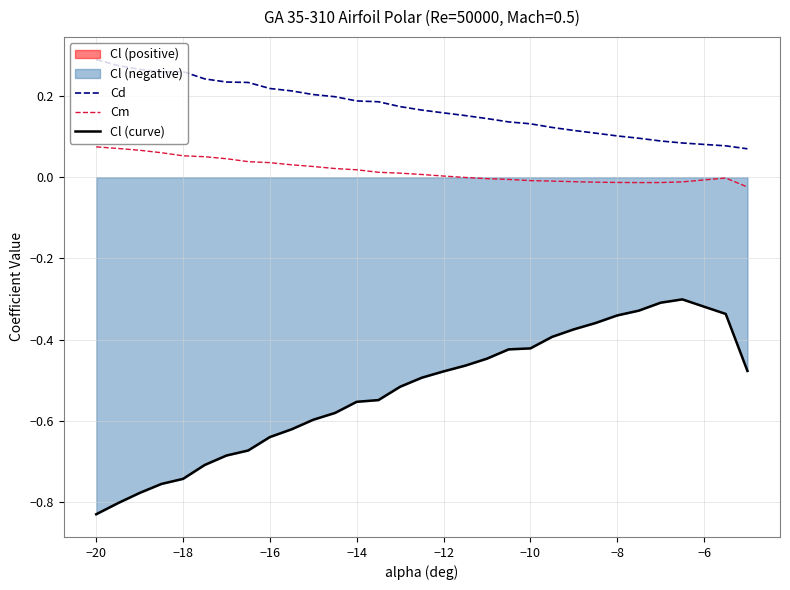

What is the difference between the maximum and second lowest values in the Cd series?

0.2